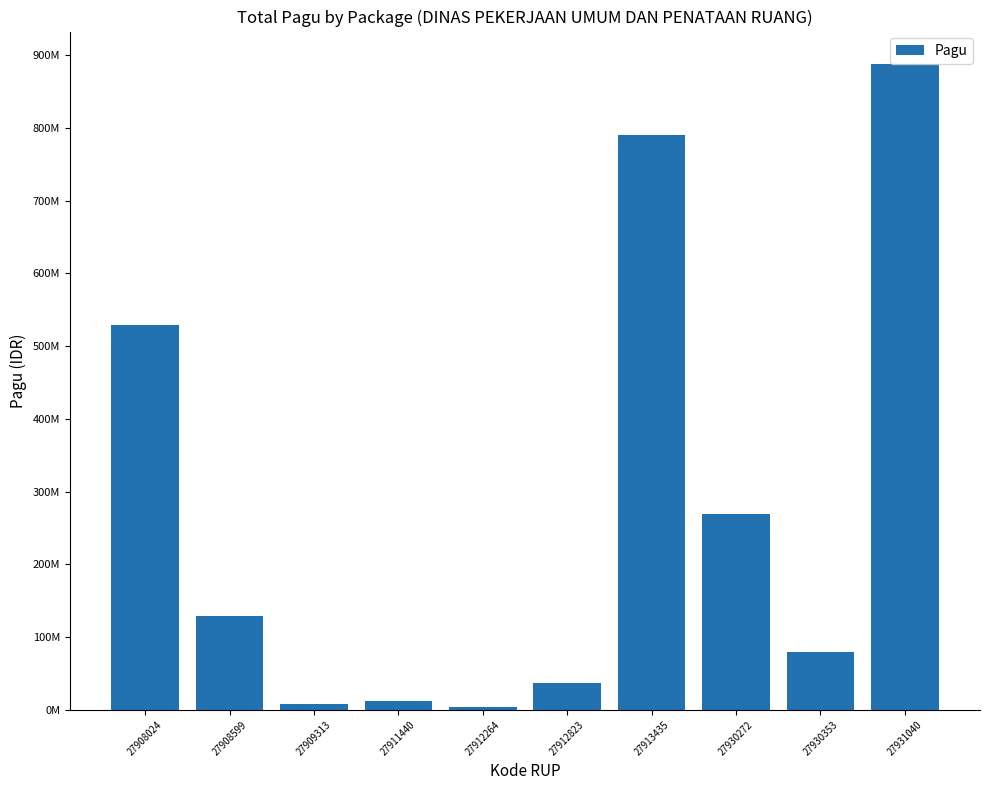

At which label is the value closest to 446059100?

27908024